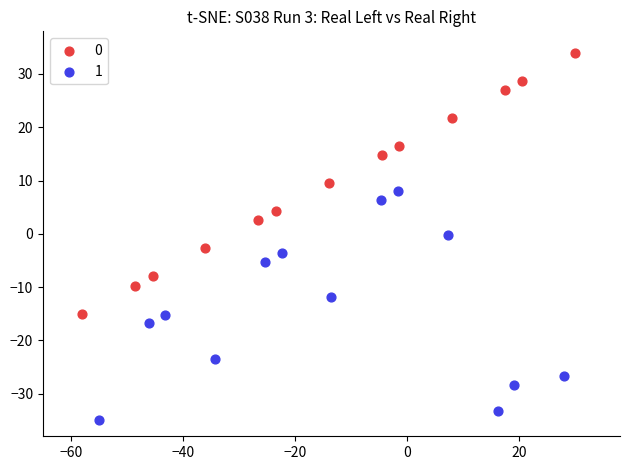

Which series contains the highest Y value?

0